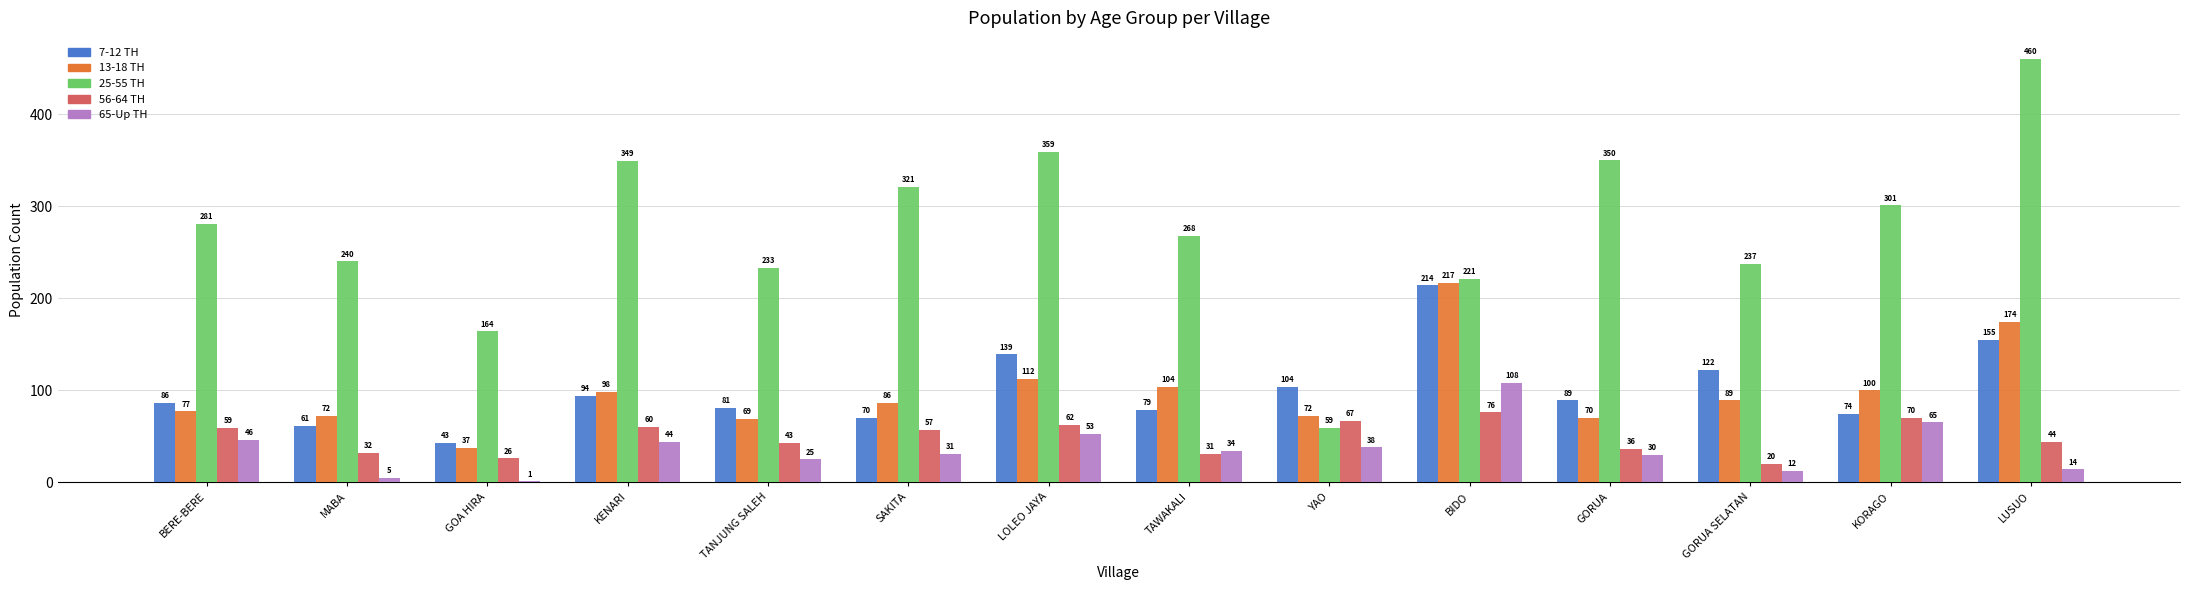

What is the highest value of the 25-55 TH series?

460